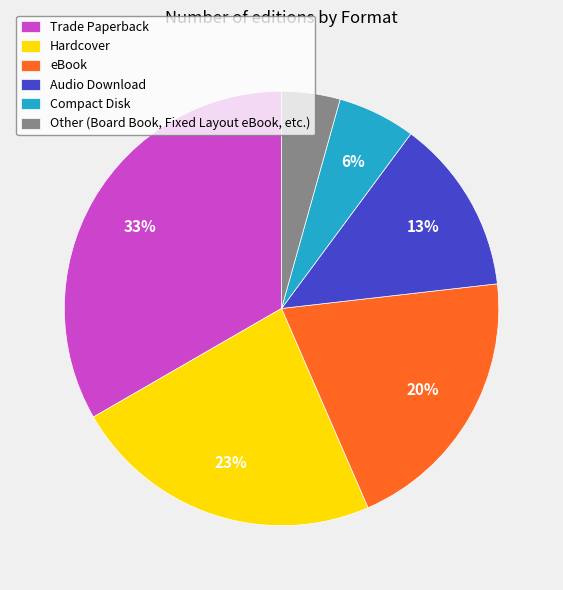

Count the number of slices in the pie.

6